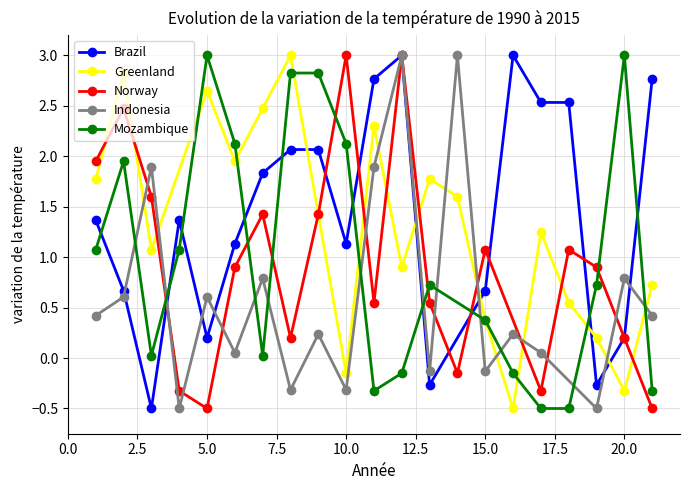

How many lines are shown in the chart?

5